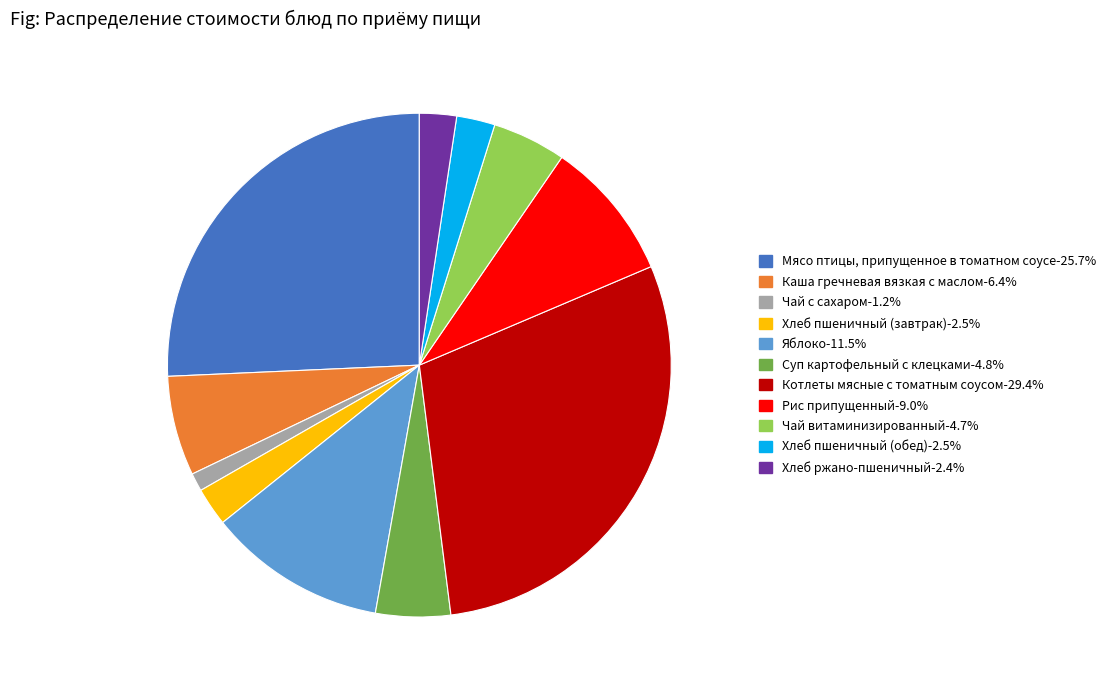

True or false: Хлеб пшеничный (обед) accounts for 15% of the total.

False